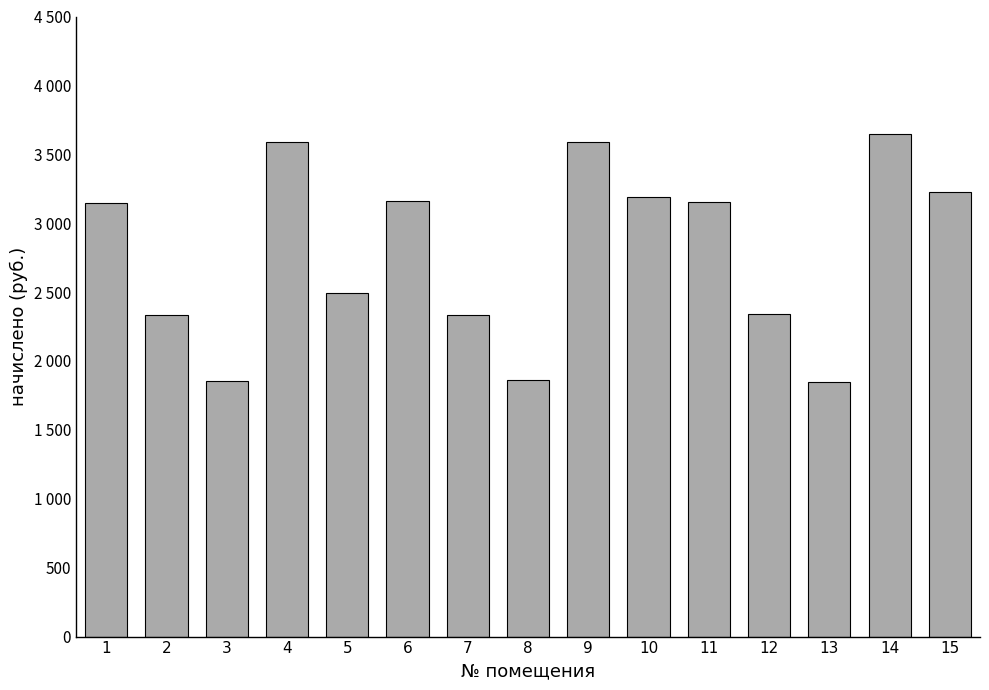

At which category does the chart reach its minimum across all series?

13